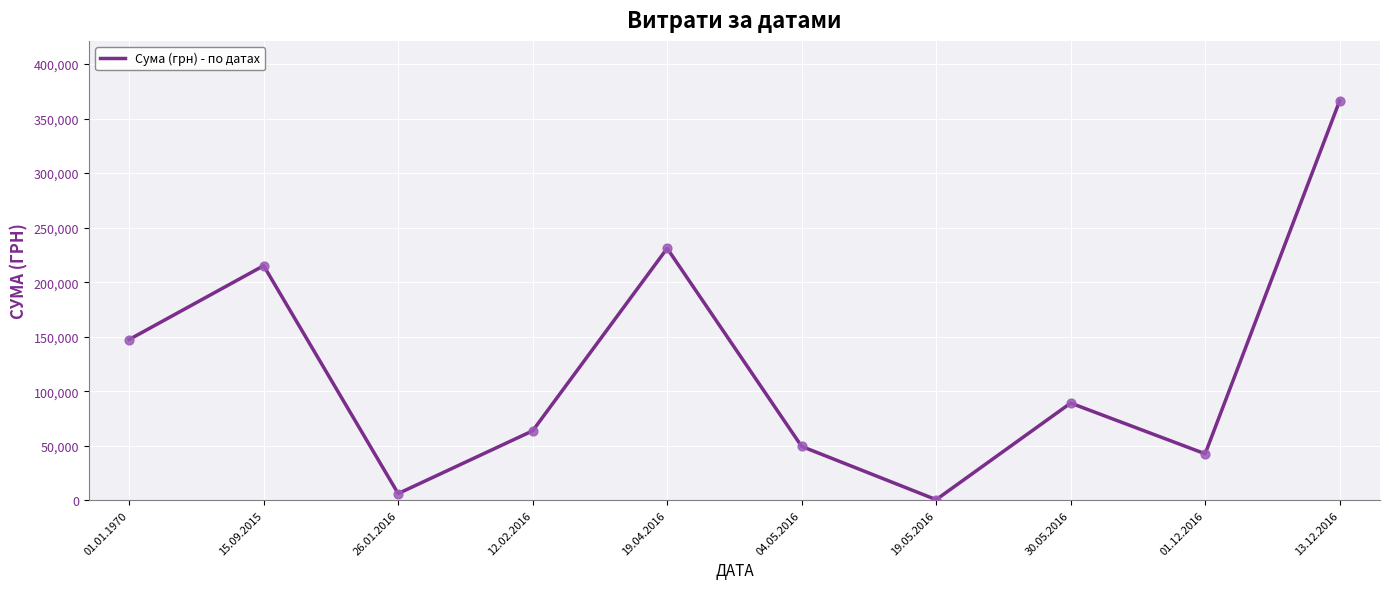

Between 13.12.2016 and 26.01.2016, which is larger?

13.12.2016